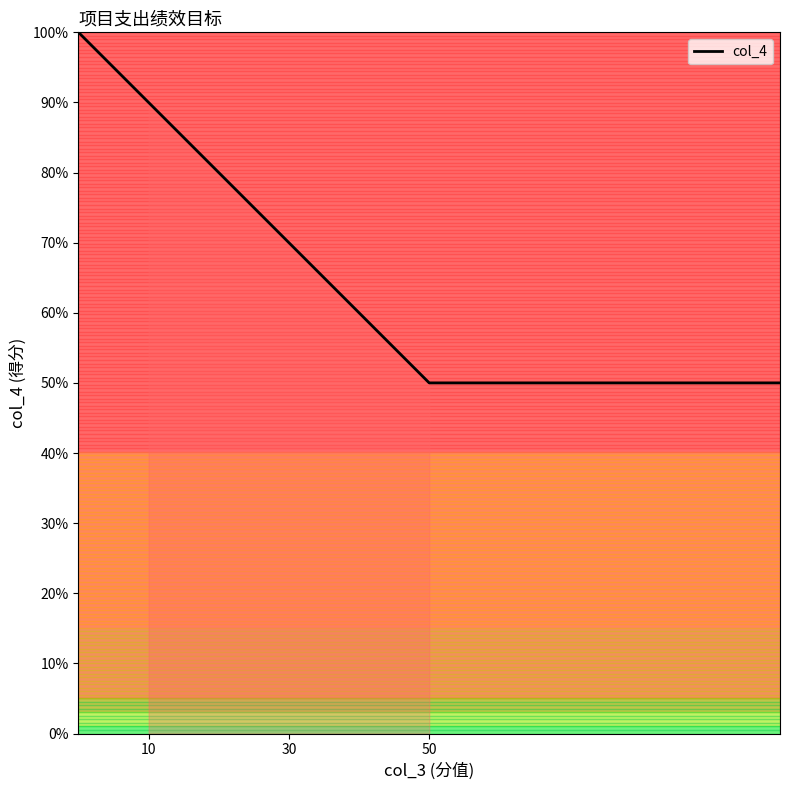

True or false: the data has more than 1 interior local peaks.

False